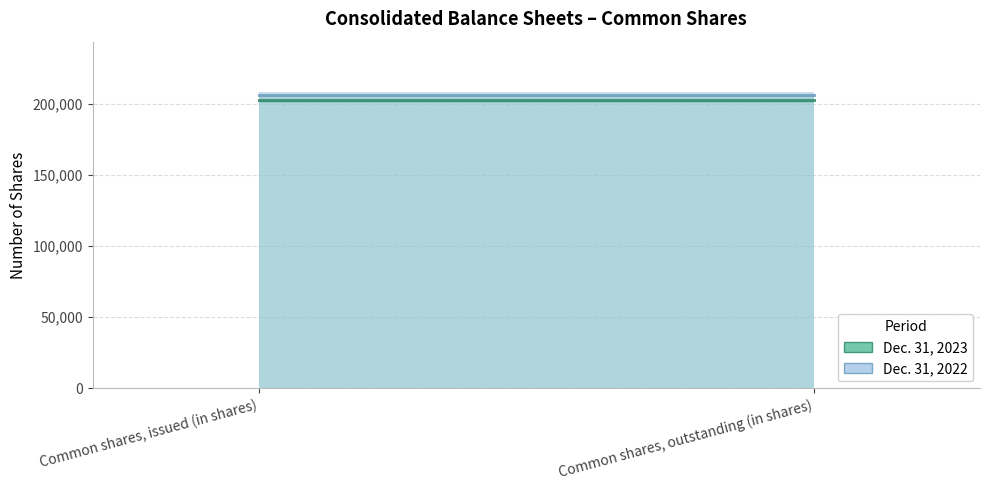

What is the value of the Dec. 31, 2023 point at the 2nd from the left?

202952